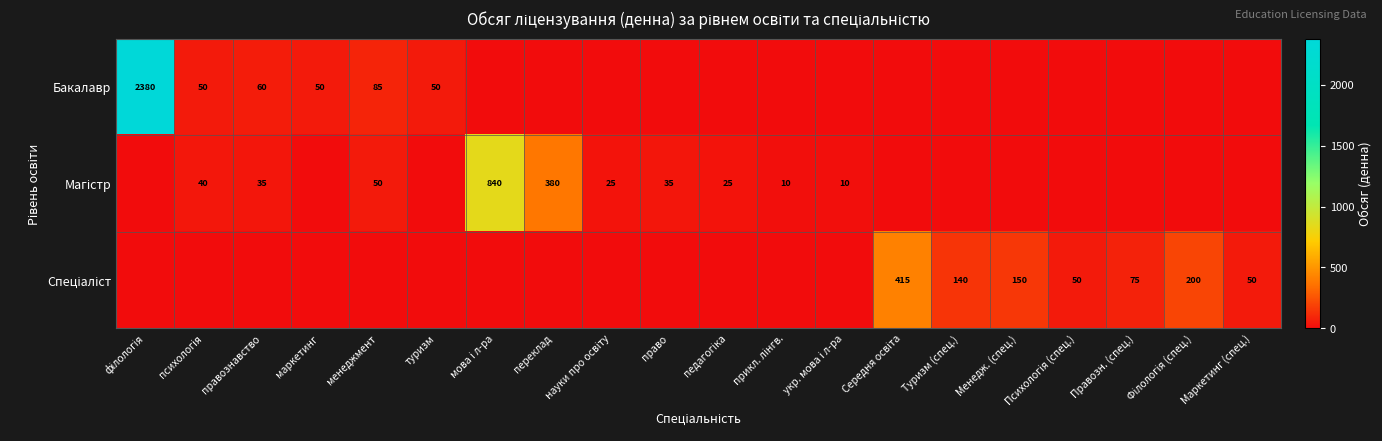

The value of Бакалавр at туризм is 28. True or false?

False